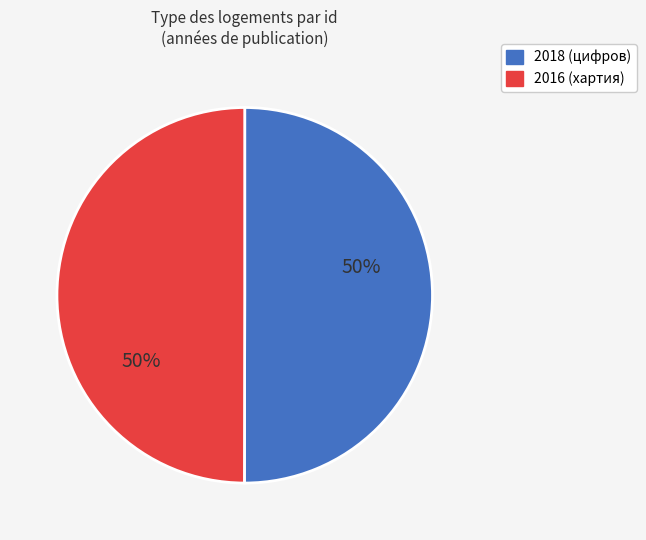

Is the sum of 2018 (цифров) and 2016 (хартия) greater than half?

Yes